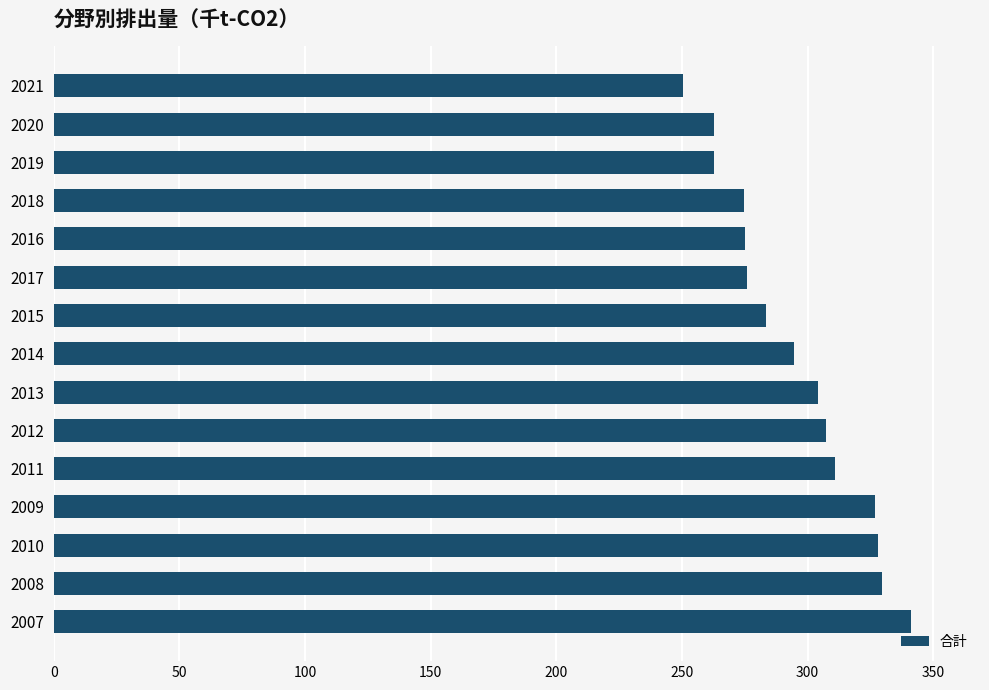

Is it true that the value at 2007 is 107.5?

False